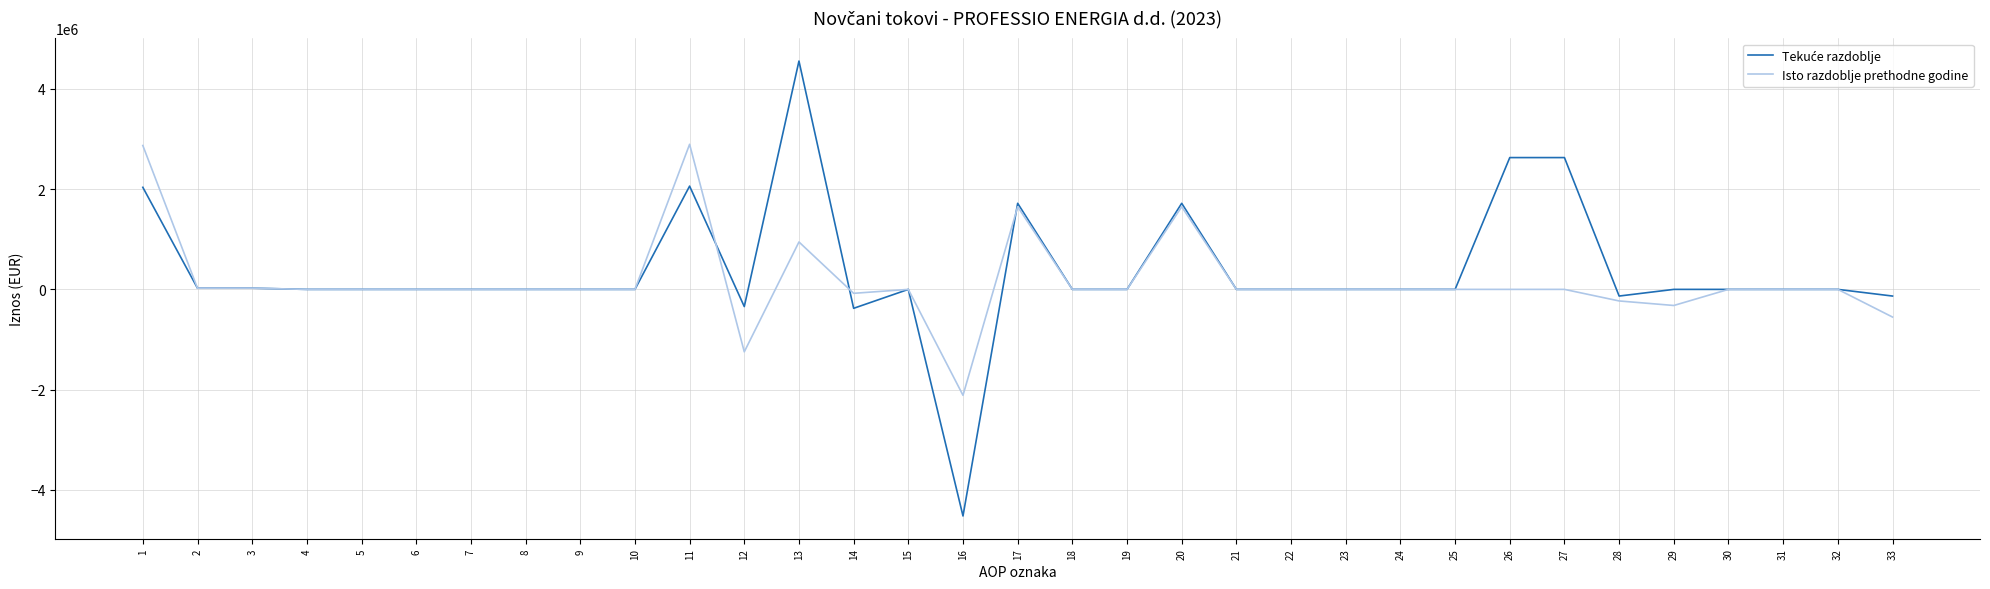

At which category is the sum across all series the highest?

13